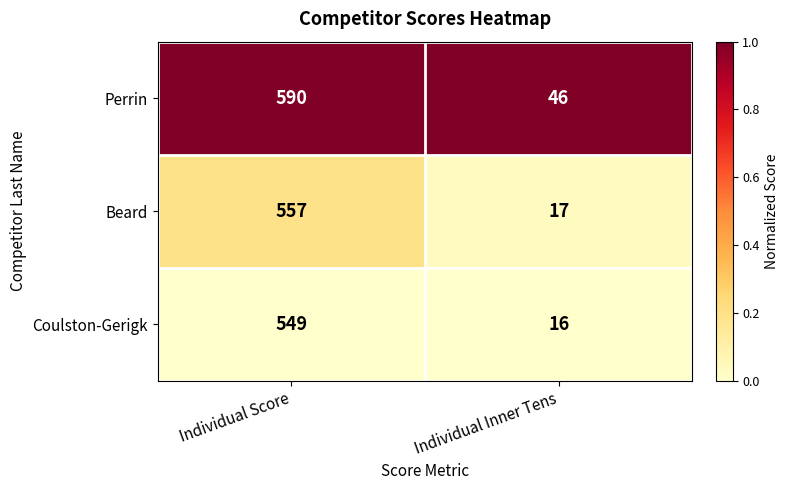

Reading left to right, transcribe all the data shown in this chart.

Perrin: Individual Score=590	Individual Inner Tens=46
Beard: Individual Score=557	Individual Inner Tens=17
Coulston-Gerigk: Individual Score=549	Individual Inner Tens=16